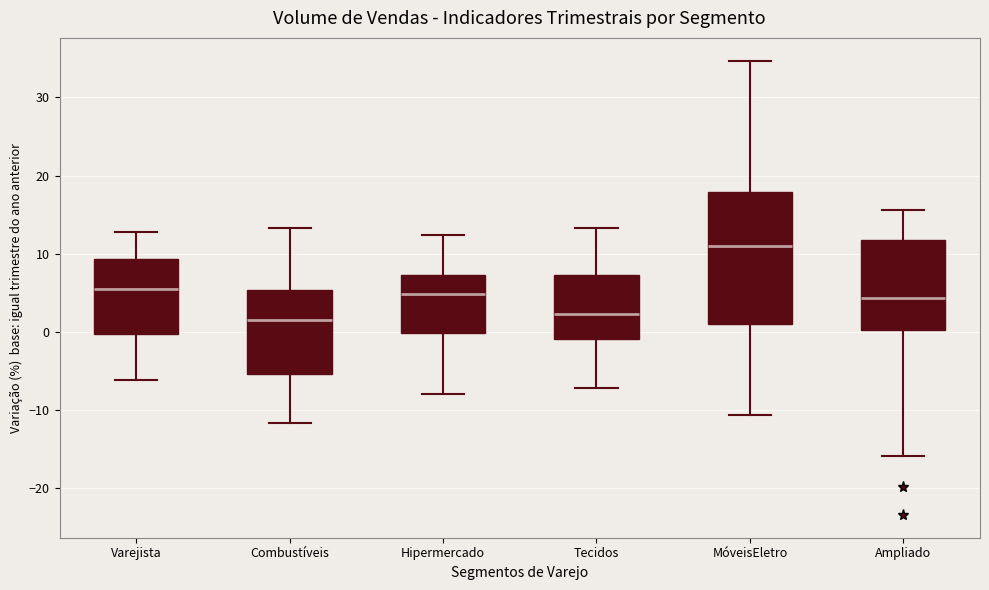

Reading left to right, transcribe this box plot: for each box, give where its median line is, the range the box spans, and where its two whiskers end, as read against the y-axis. The values are not printed on the chart, so give them approximately, as read against the axis.

Varejista: median 6, box 0 to 9, whiskers -6 to 13
Combustíveis: median 2, box -5 to 5, whiskers -12 to 13
Hipermercado: median 5, box 0 to 7, whiskers -8 to 12
Tecidos: median 2, box -1 to 7, whiskers -7 to 13
MóveisEletro: median 11, box 1 to 18, whiskers -11 to 35
Ampliado: median 4, box 0 to 12, whiskers -16 to 16